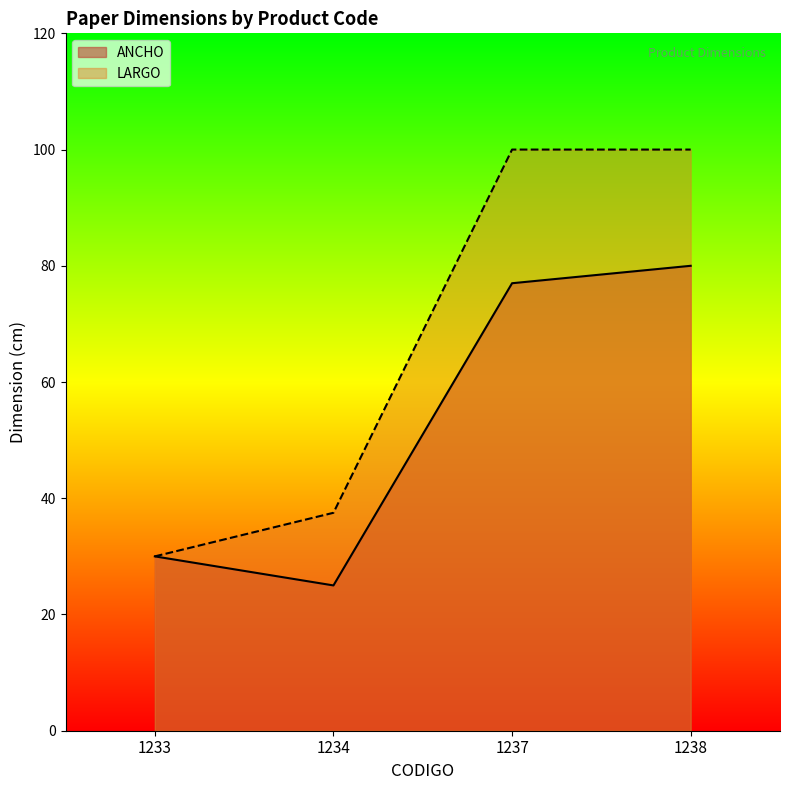

At which category does ANCHO reach its first local valley?

1234